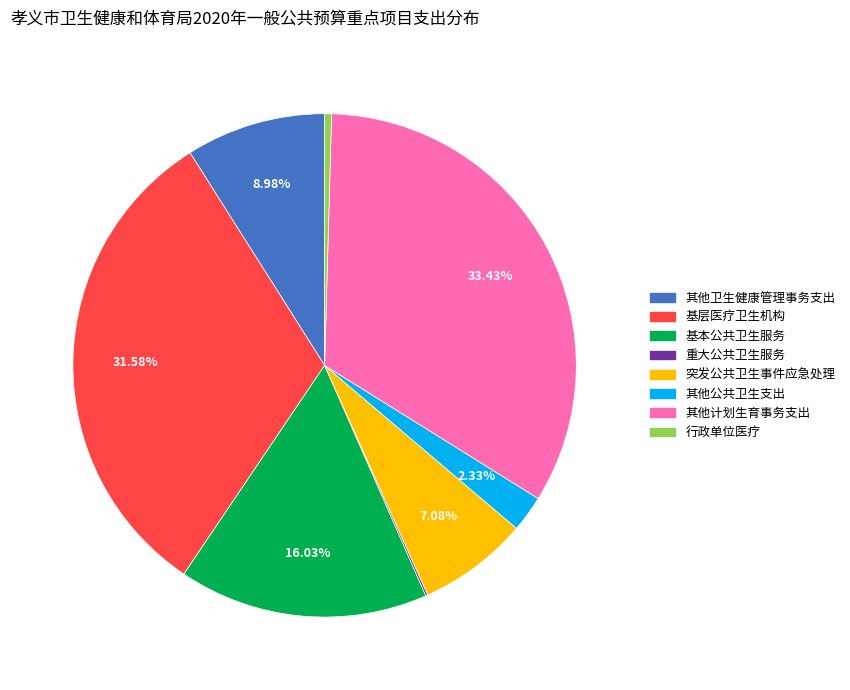

The 其他公共卫生支出 slice represents 2% of the pie. True or false?

True